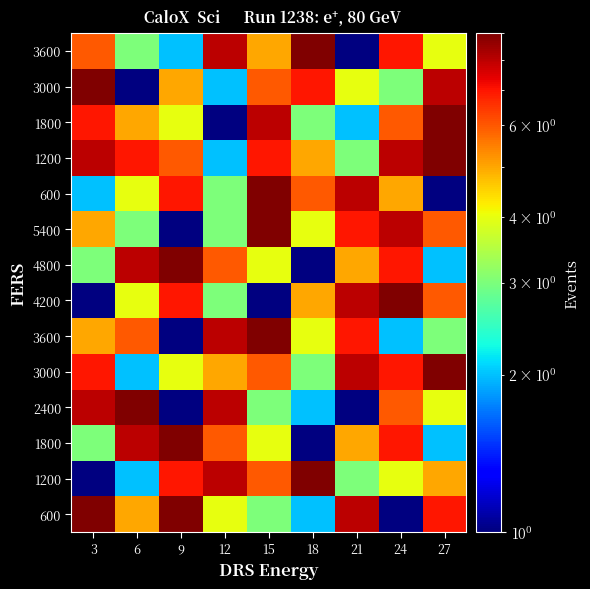

Count the number of data series in this chart.

14